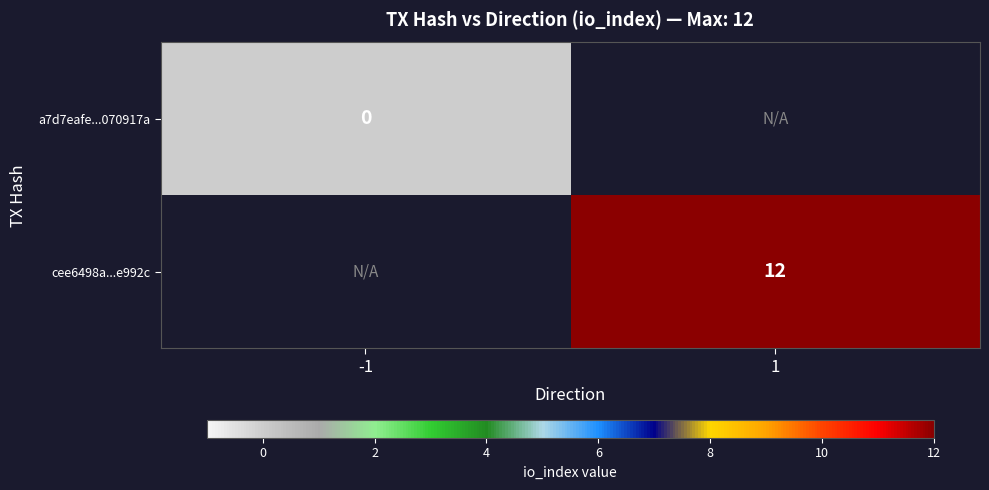

Rank the series at -1 from highest to lowest value.

a7d7eafe...070917a, cee6498a...e992c